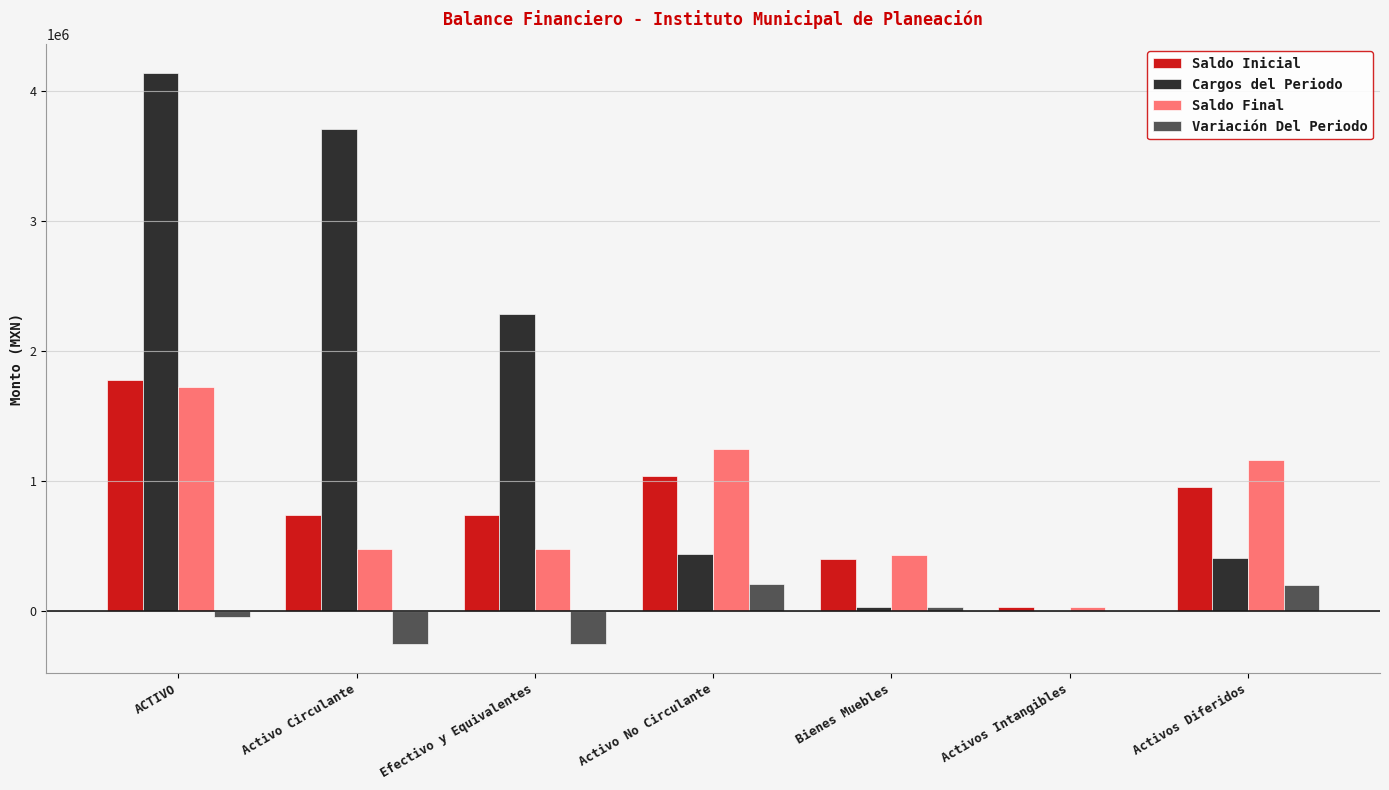

Where is Cargos del Periodo nearest to the value 2069544?

Efectivo y Equivalentes